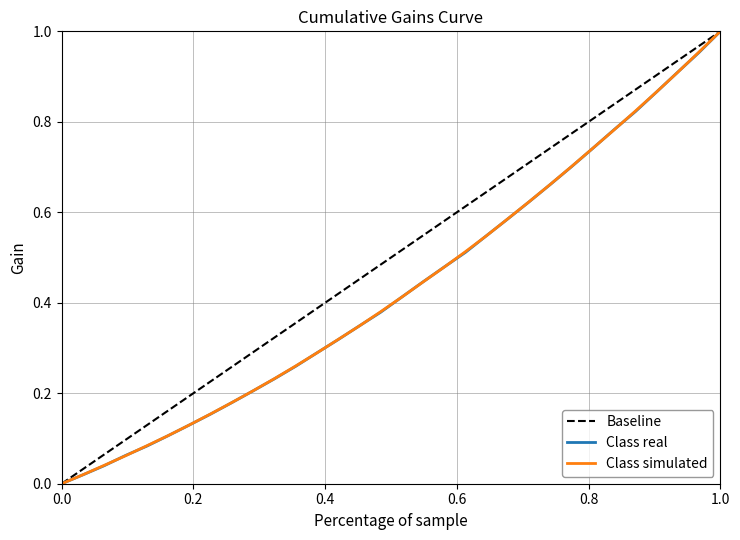

What is the value of the 8th point from the left?

0.2